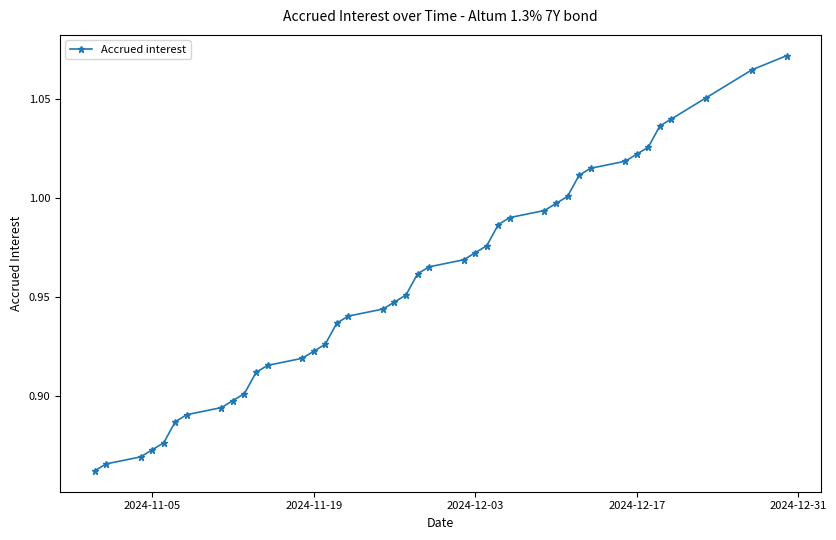

What is the sum of all values?

38.3